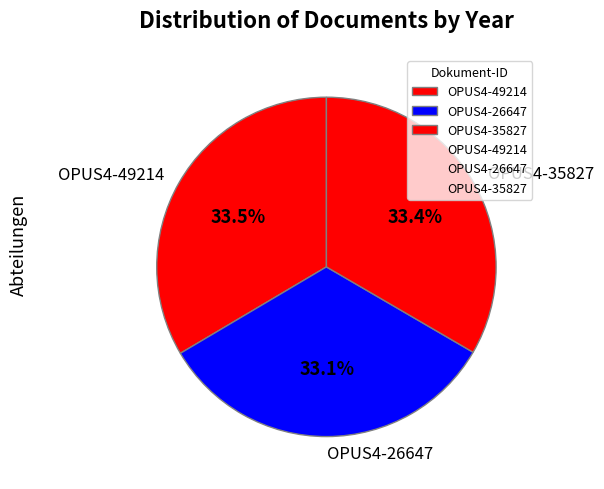

What percentage is NOT represented by OPUS4-35827?

66.6%